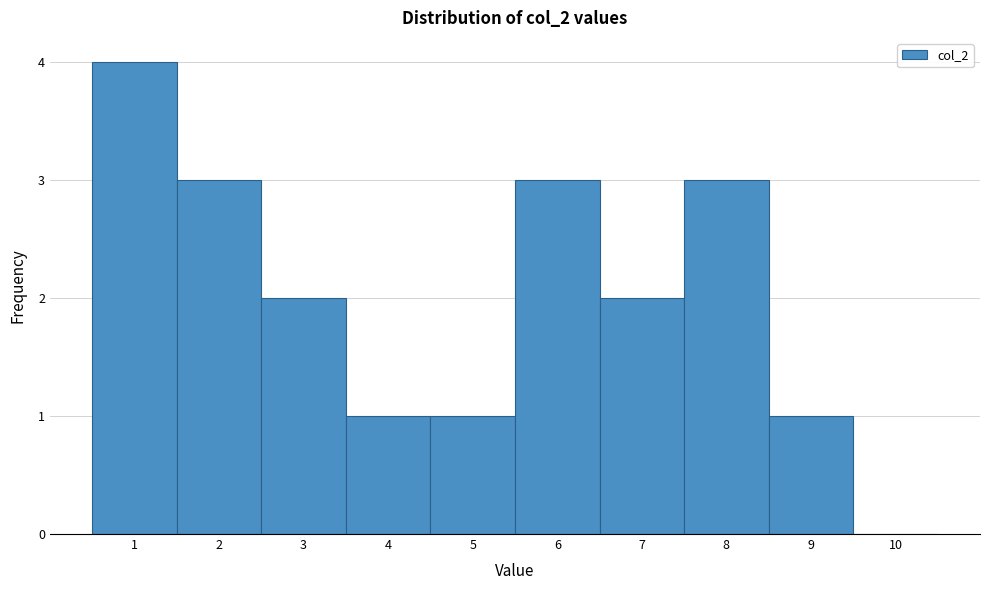

How tall is the bar that spans 0.5 to 1.5 on the x-axis? The values are not printed on the chart, so give them approximately, as read against the axis.

4